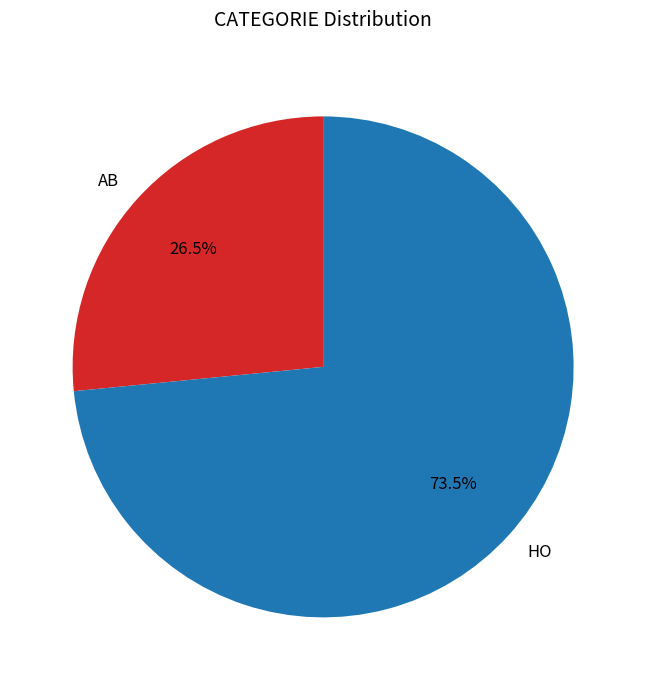

Which has a higher value, AB or HO?

HO